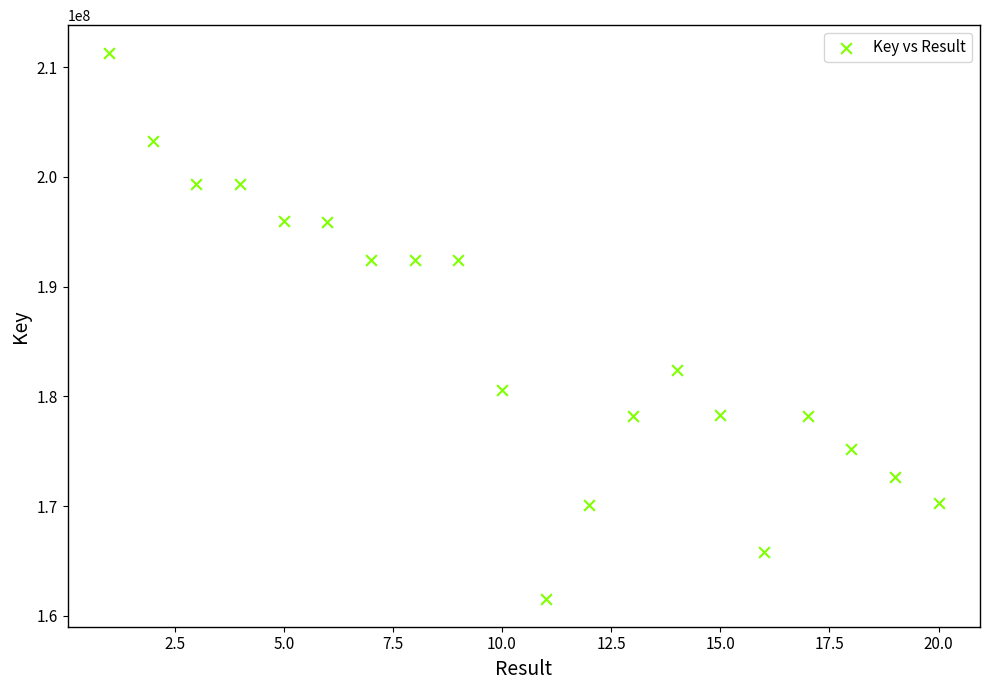

What Y value in the scatter plot is closest to 186415449?

182377021